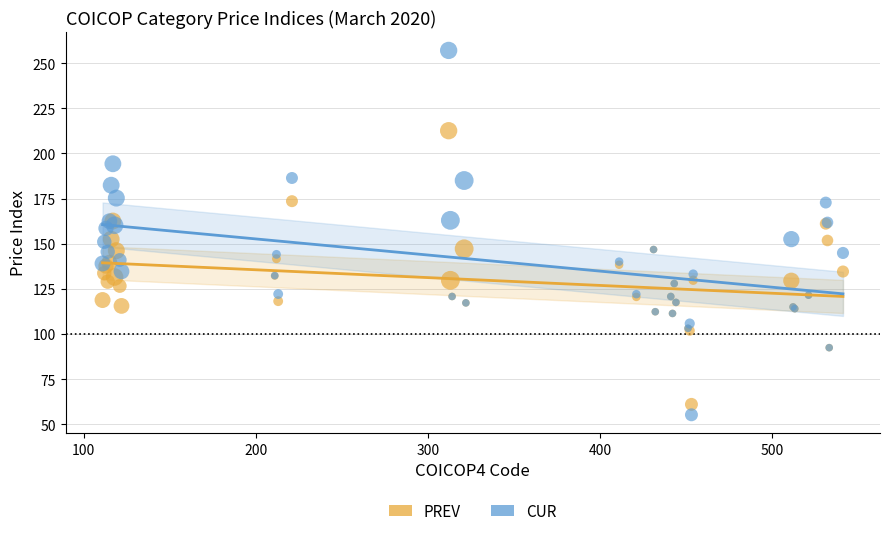

Which series has the widest spread of Y values?

CUR